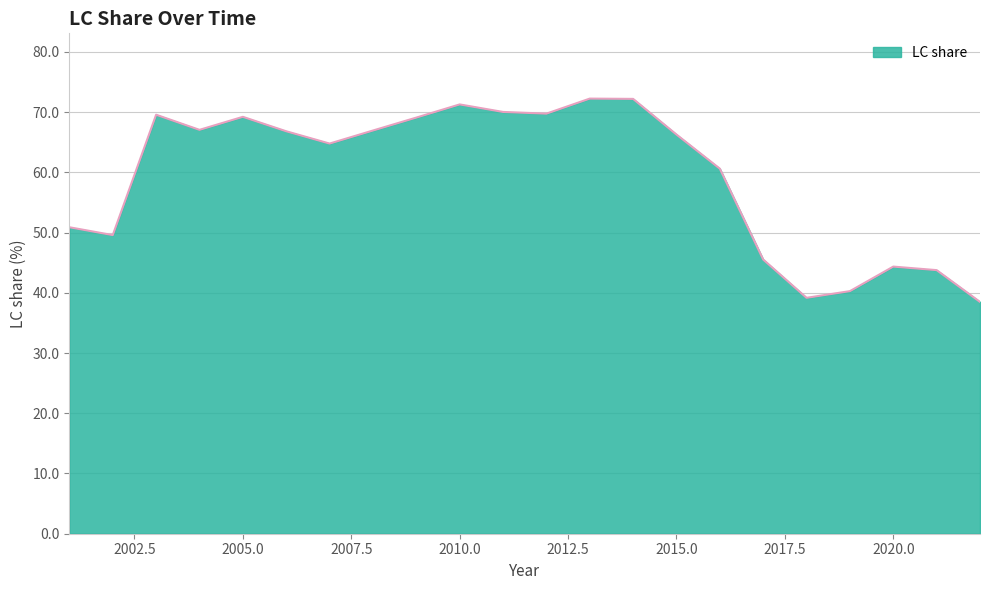

What is the smallest value displayed?

38.5